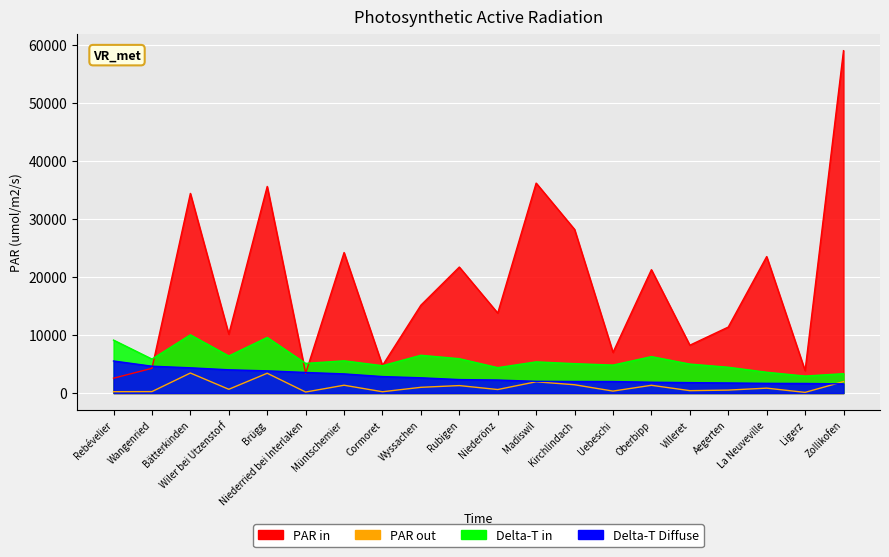

The Potentiel d'utilisation des panneaux solaires 2019 [kWp] series shows 4731.4 at Cormoret. True or false?

True